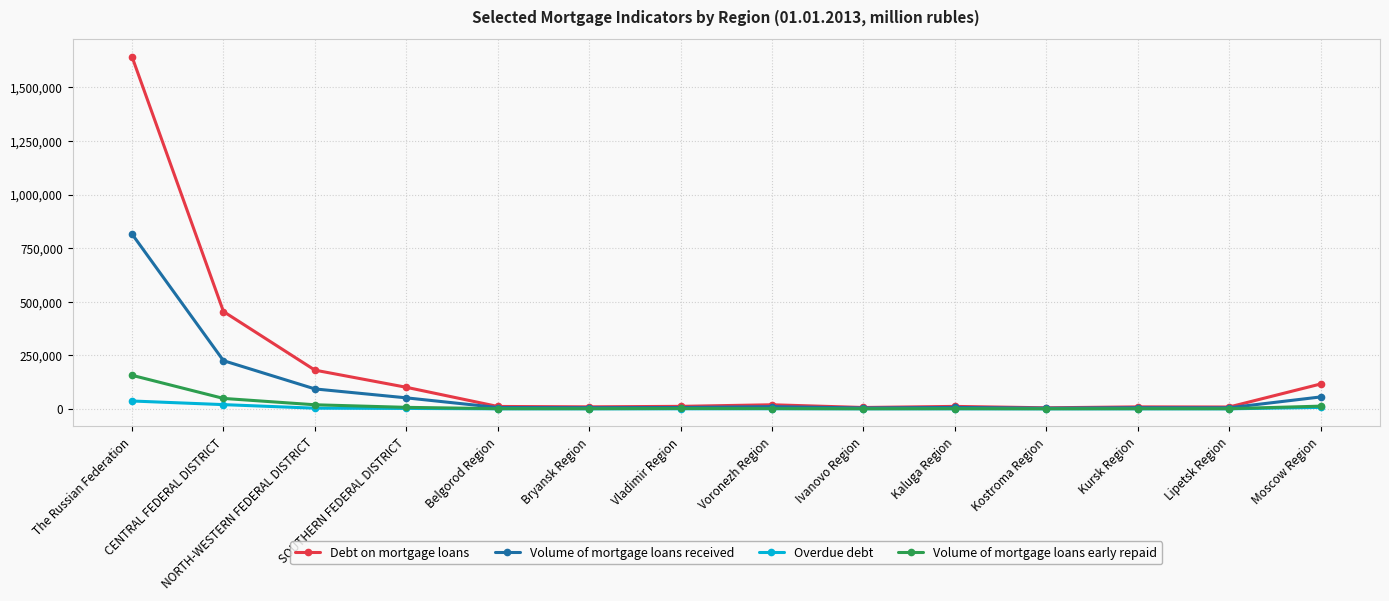

At which category is the sum across all series the highest?

The Russian Federation